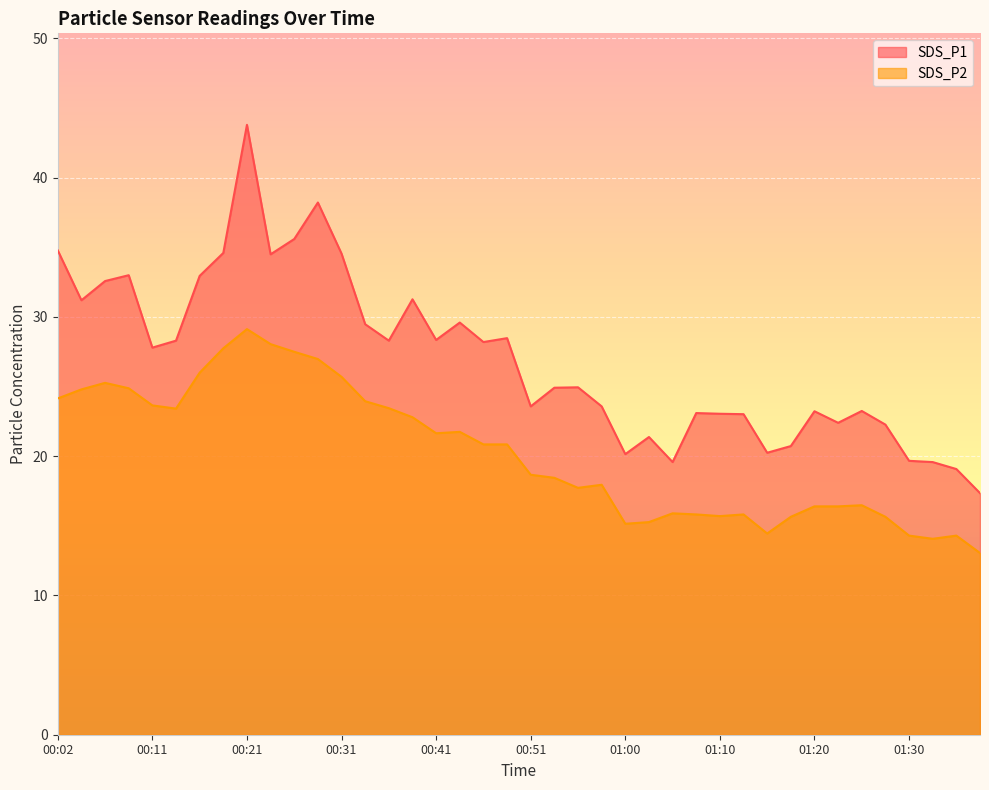

True or false: SDS_P2 and SDS_P1 intersect in this chart.

False